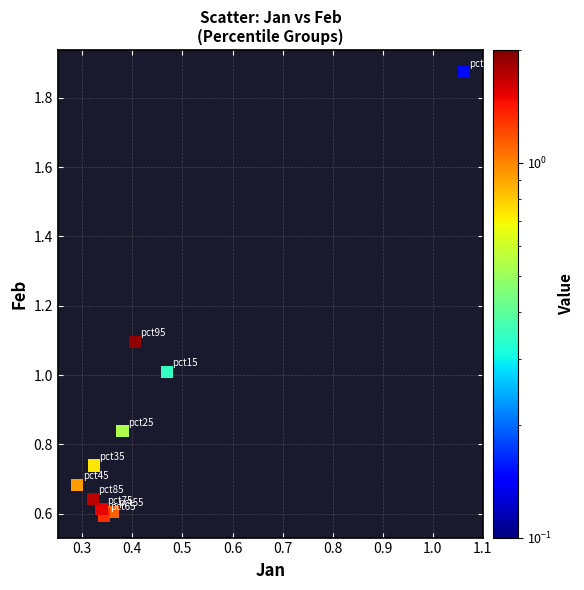

What is the range of Y values (max minus min)?

1.3